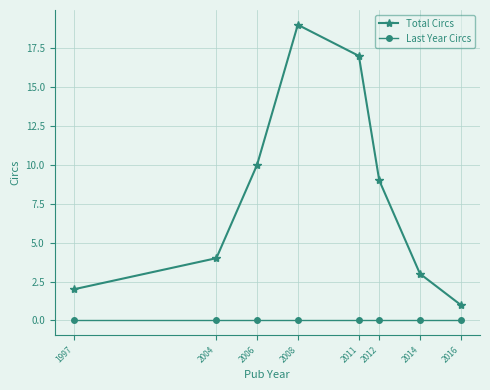

How many data points in Total Circs are less than 9?

4